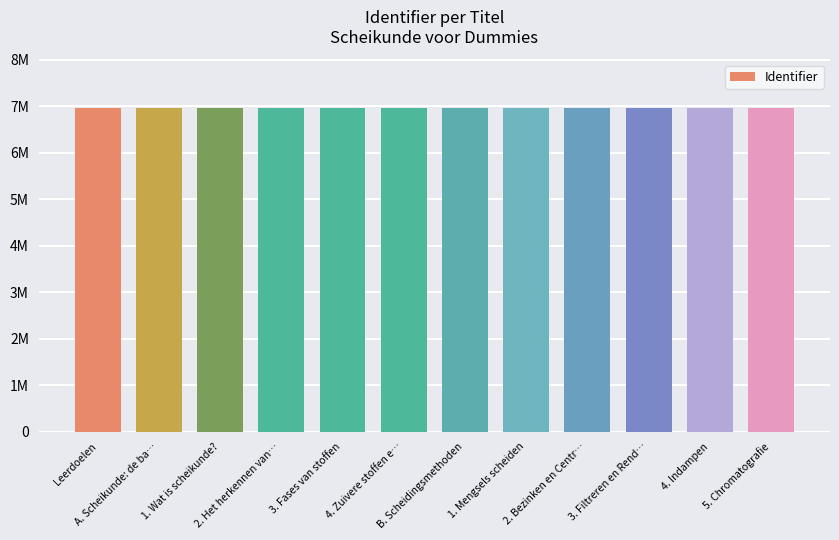

Does the chart contain any negative values?

No